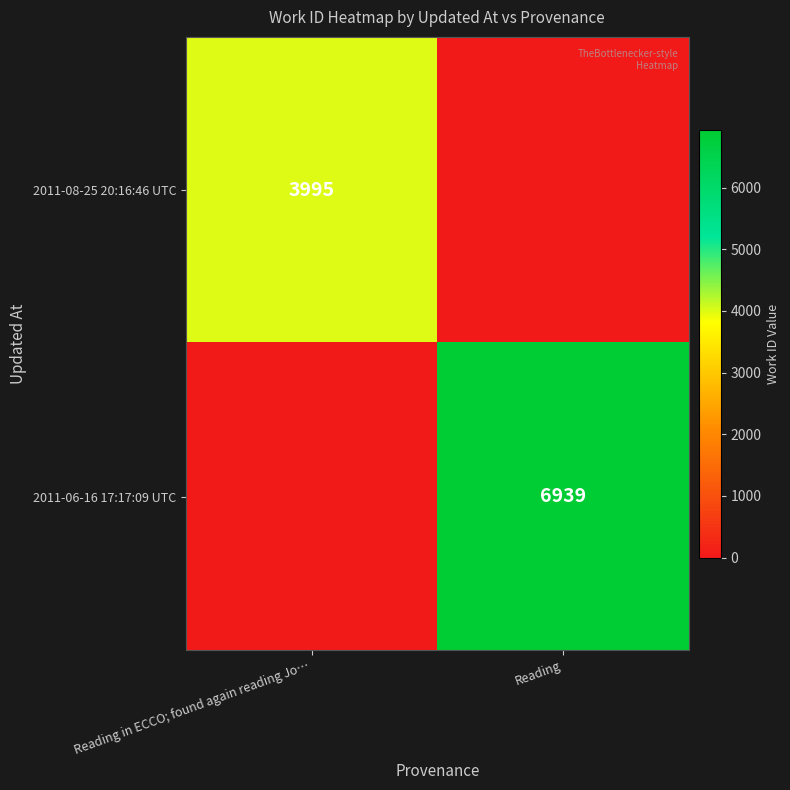

The 2011-08-25 20:16:46 UTC series shows 3995 at Reading in ECCO; found again reading Jo…. True or false?

True